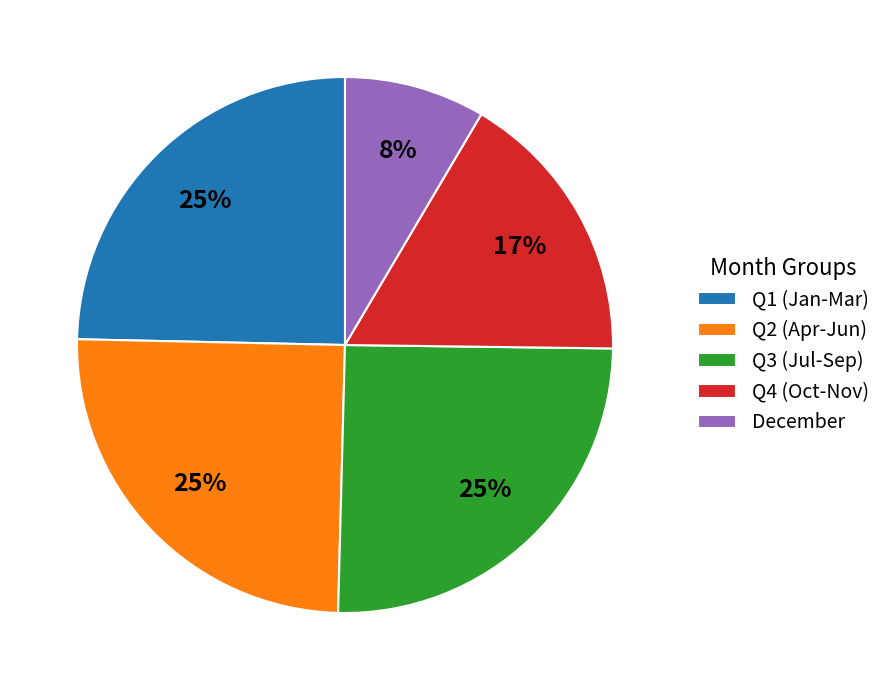

What is the smallest slice in the pie chart?

December